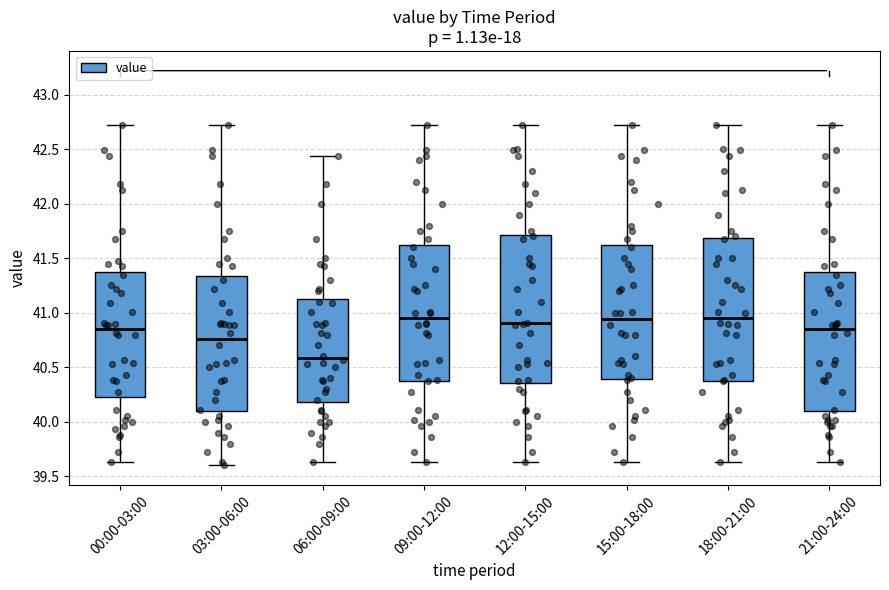

Where does the lower whisker of the box for 09:00-12:00 end on the y-axis? The values are not printed on the chart, so give them approximately, as read against the axis.

39.65